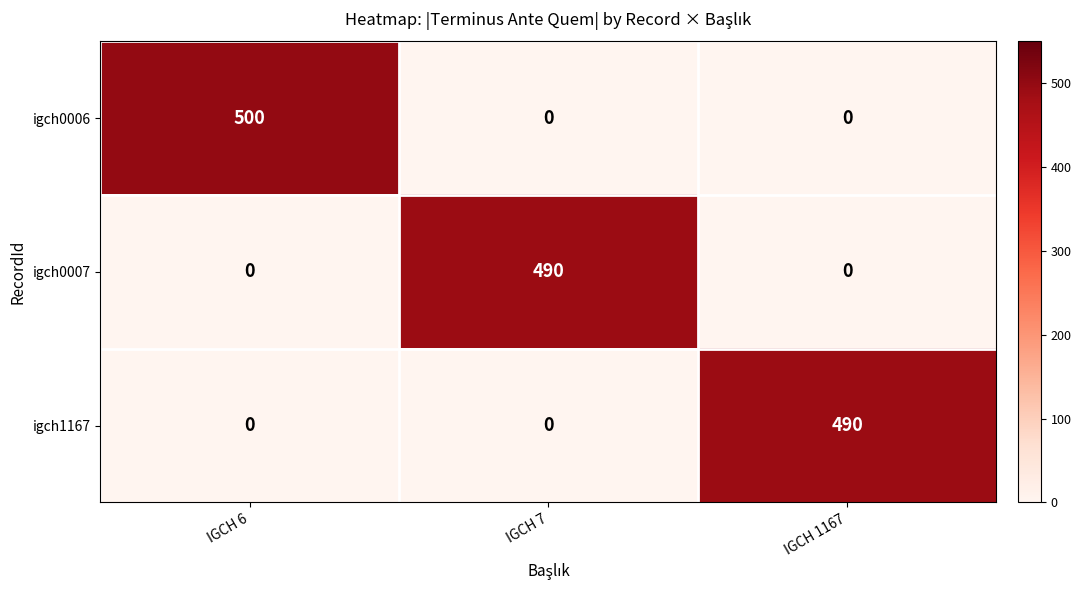

What is the spread (max minus min) of values at IGCH 6?

500